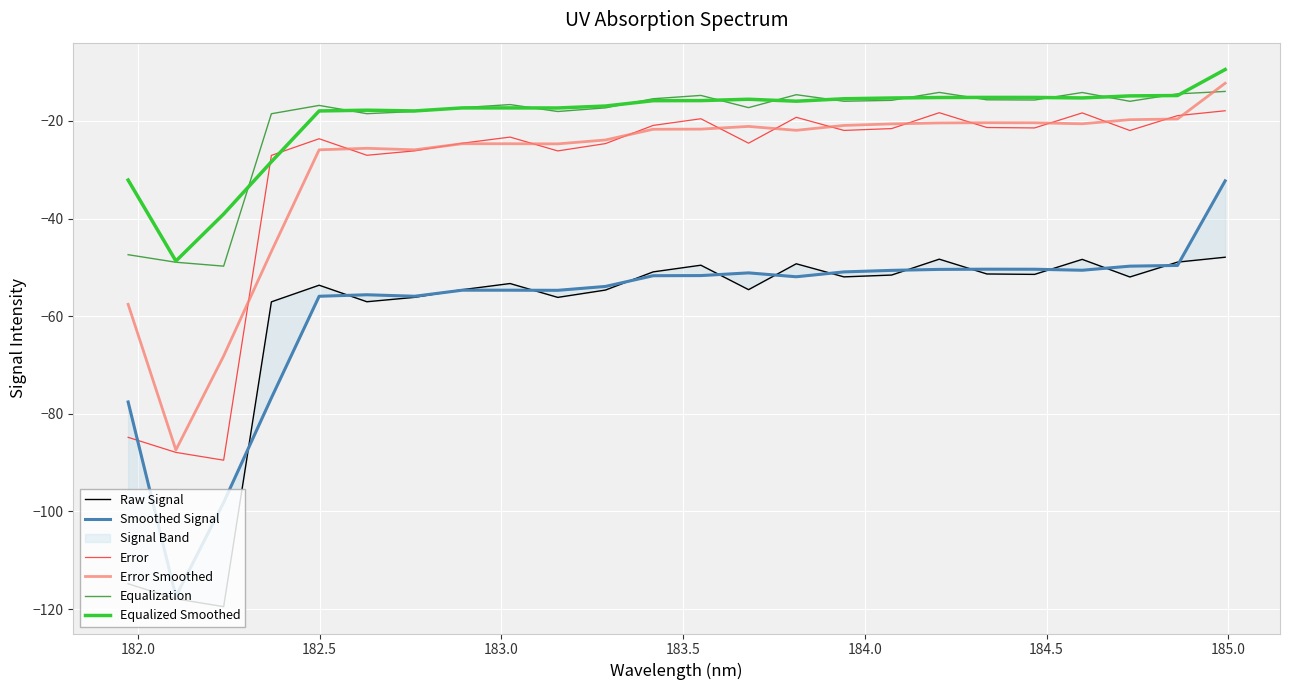

True or false: Error and Equalization cross at least once.

False